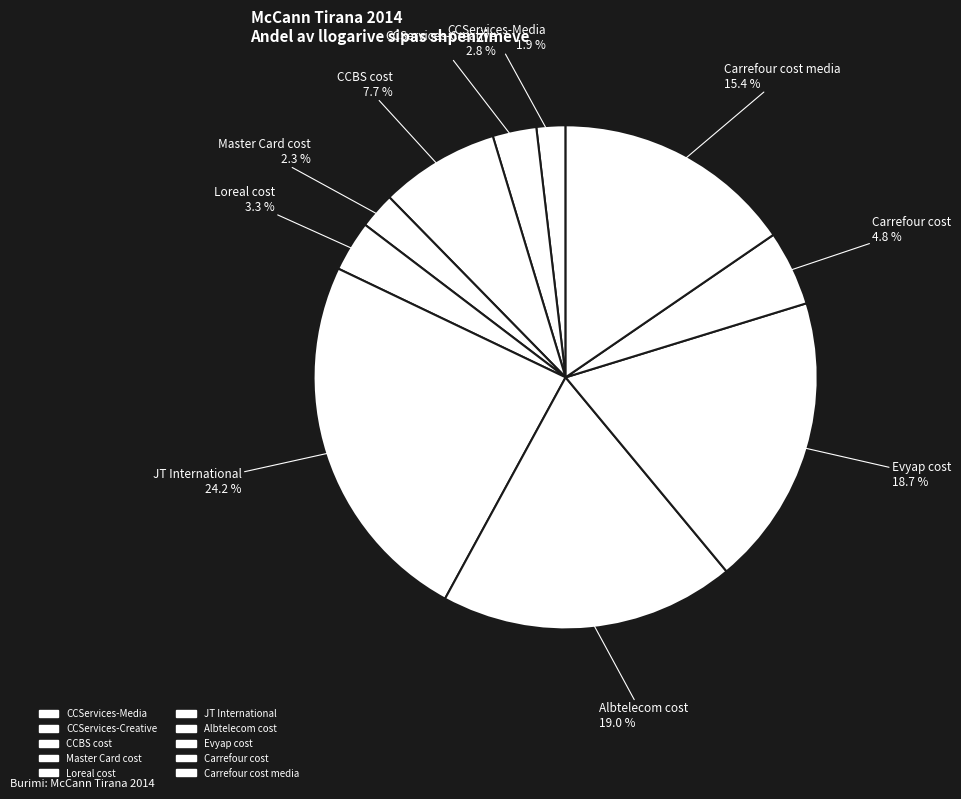

How many slices are in this pie chart?

10